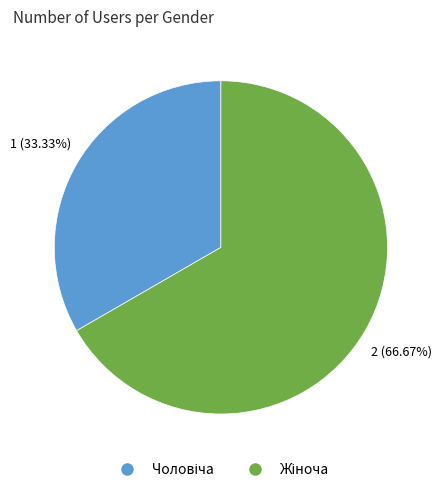

Is there a majority slice in this chart?

Yes